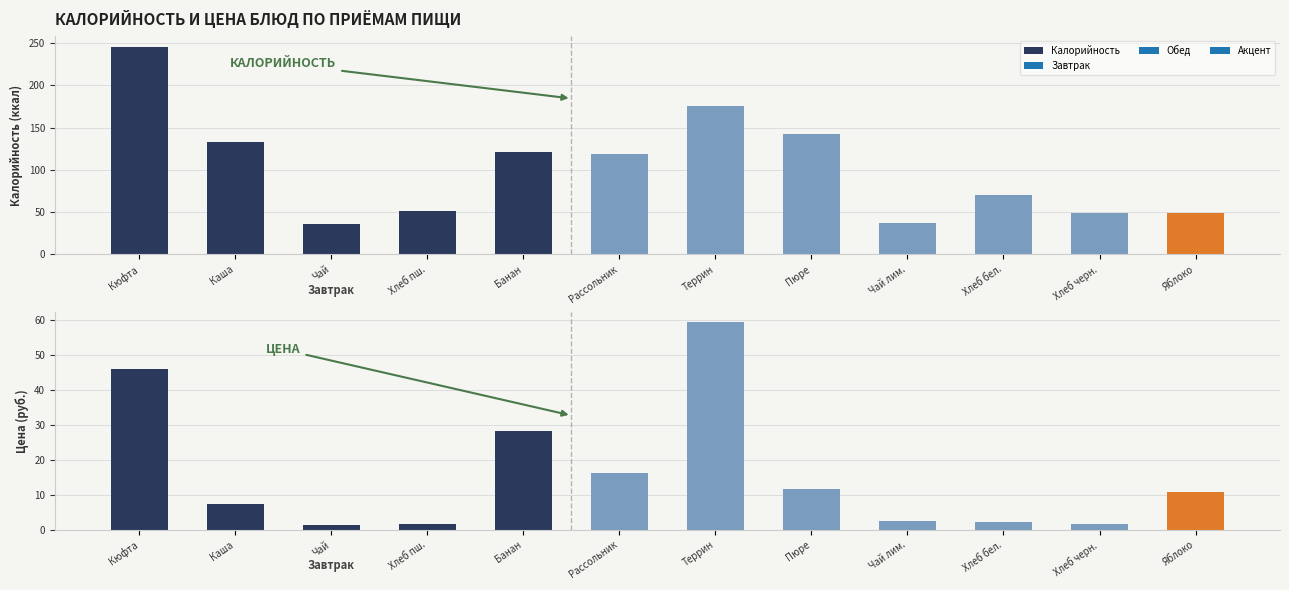

How many bars are there in total?

24